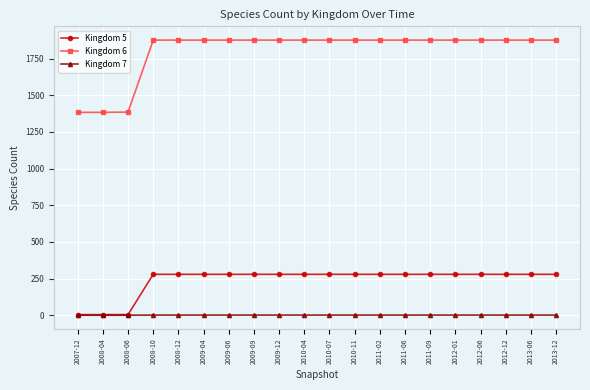

True or false: Kingdom 5 and Kingdom 6 cross at least once.

False